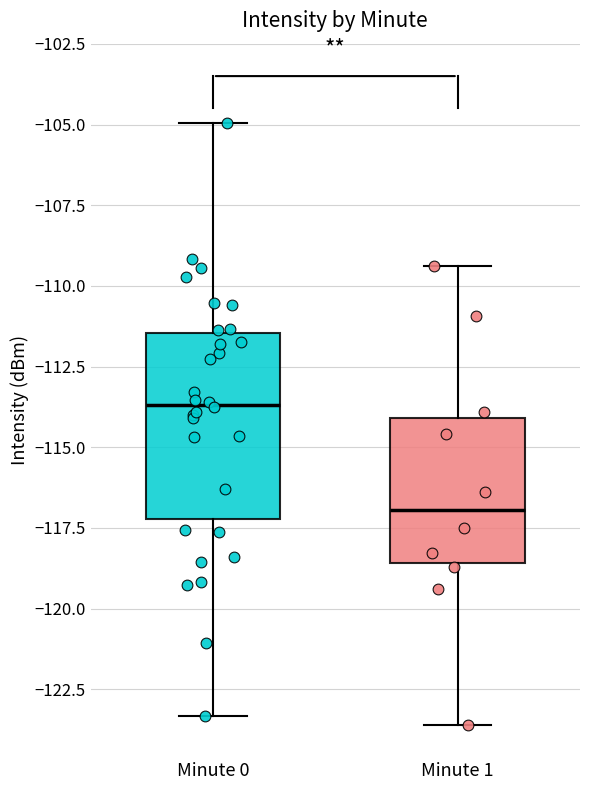

Comparing the boxes themselves (not the whiskers), which one is the tallest?

Minute 0